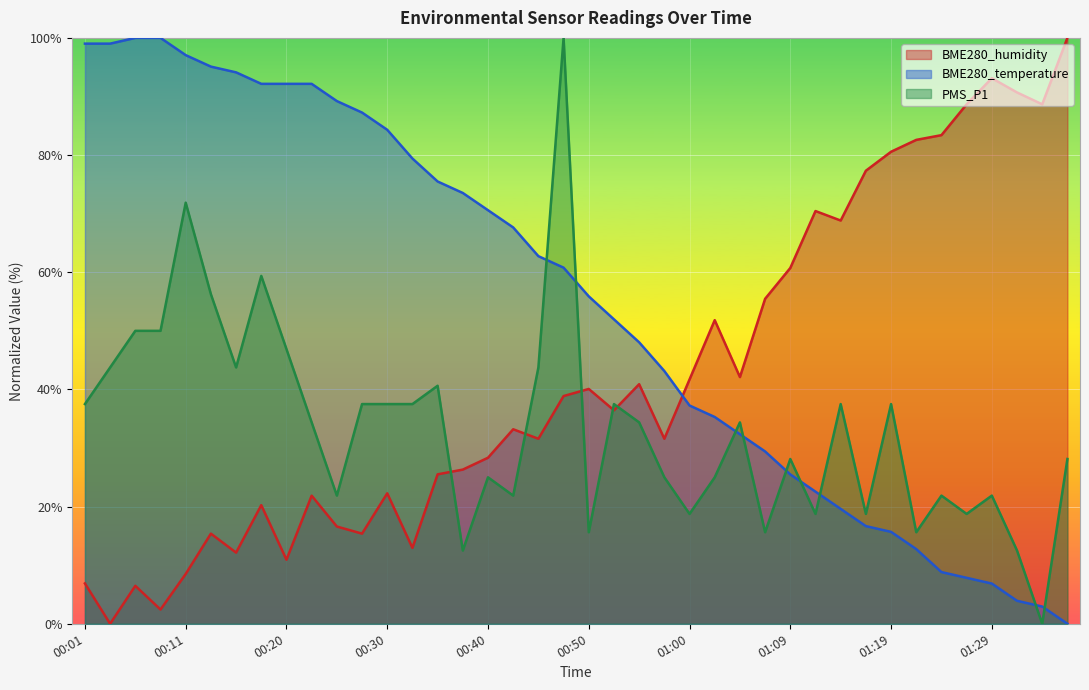

Which series has the largest total across all categories?

BME280_temperature